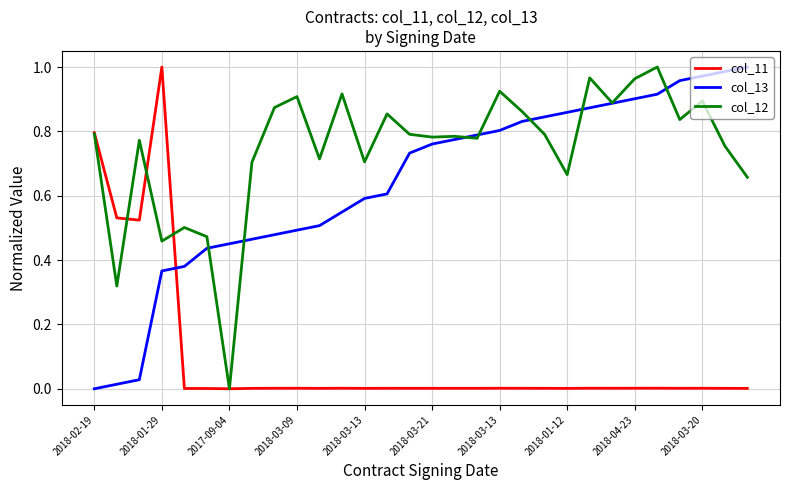

Which series has the largest total across all categories?

col_12